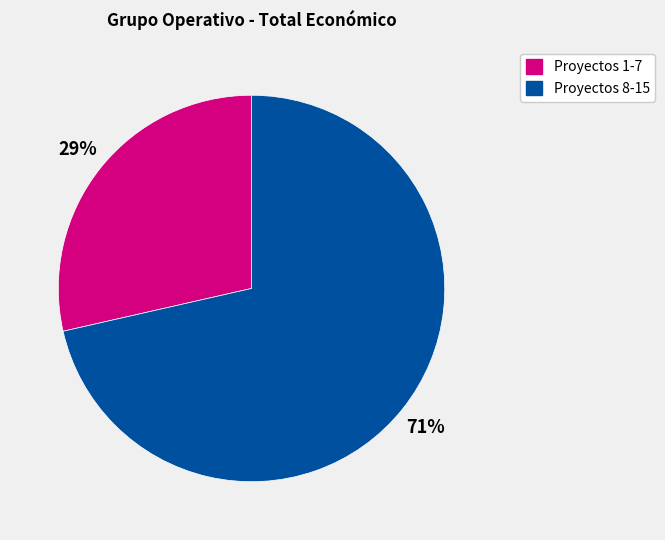

Is there a majority slice in this chart?

Yes